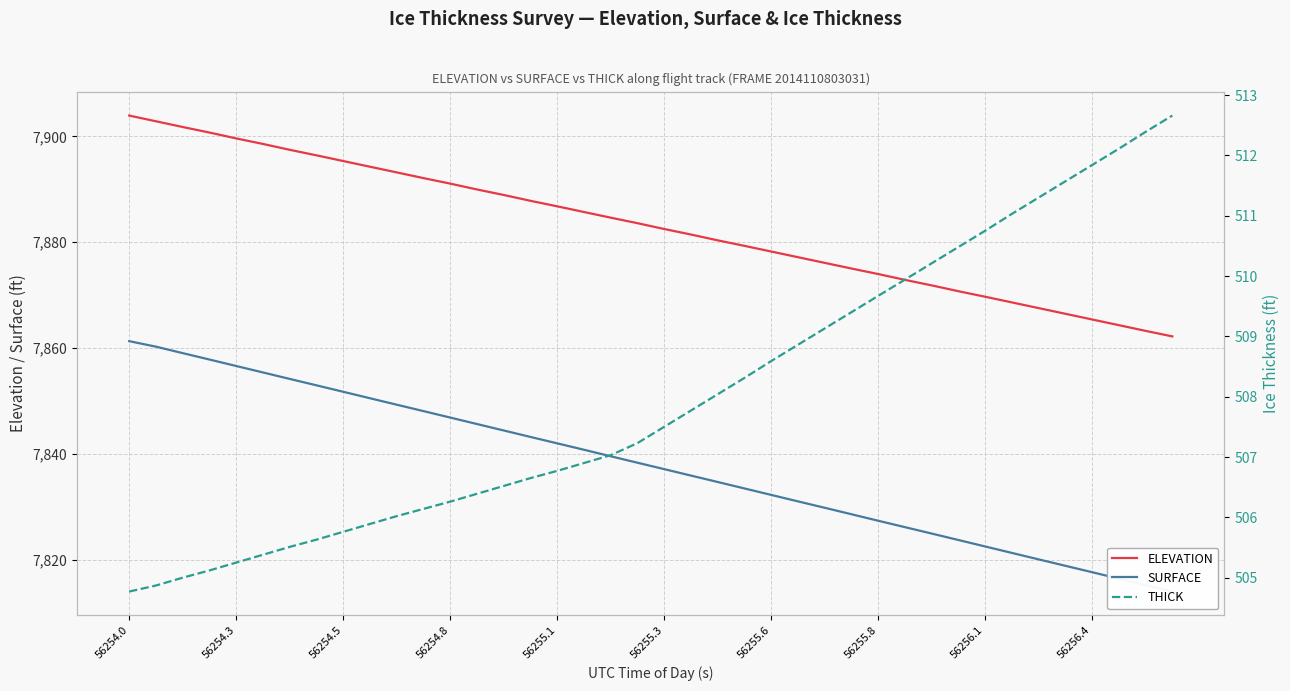

At how many categories does at least one series exceed 4510?

40